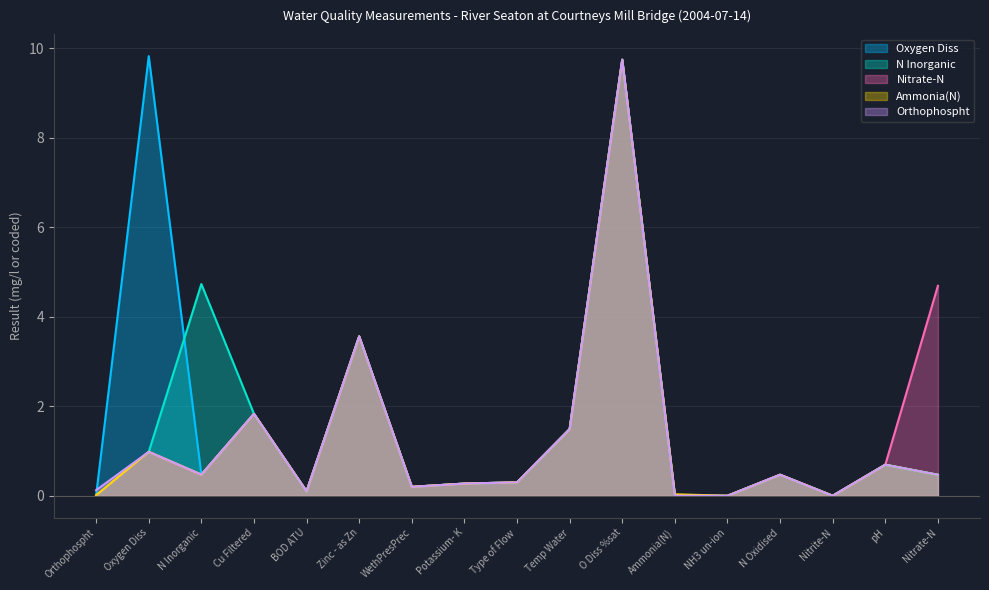

What is the average value of the Orthophospht series?

1.2